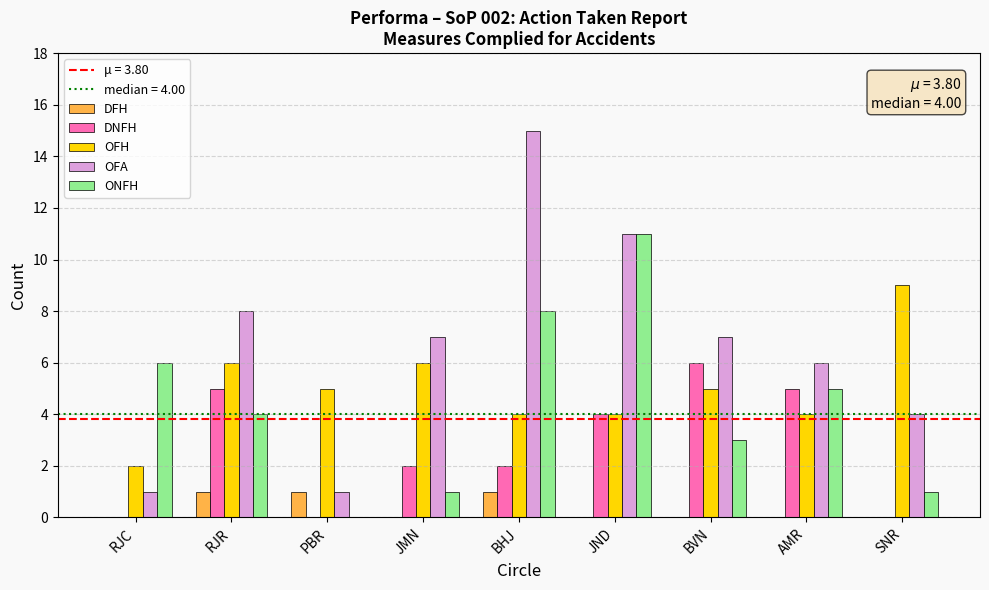

Which series has the largest total across all categories?

OFA